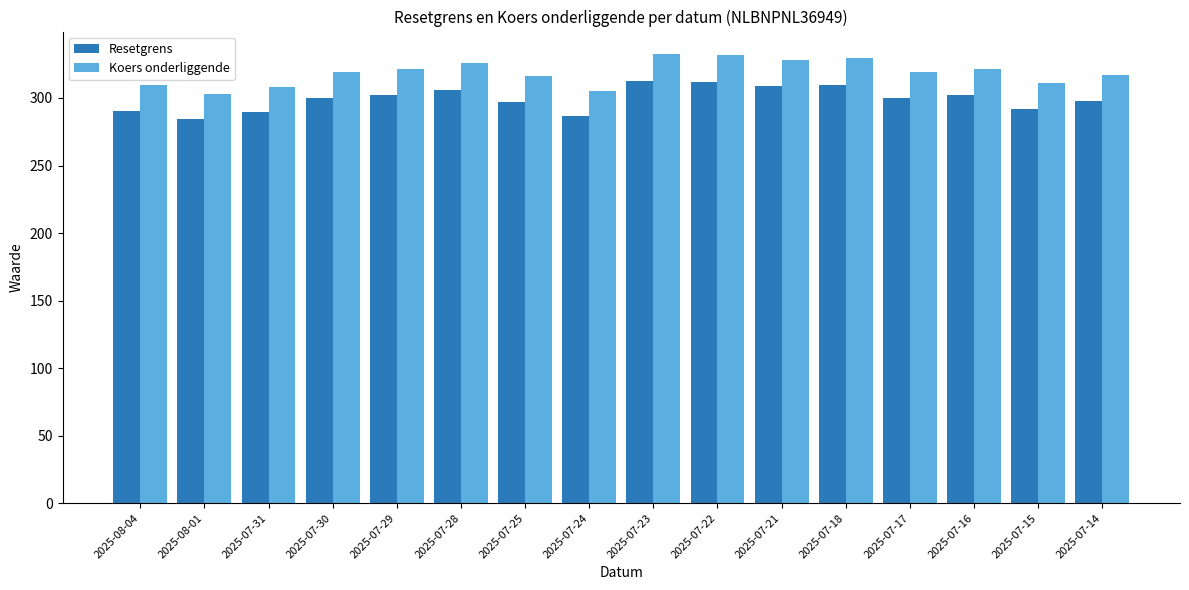

What is the label of the 16th bar from the right?

2025-08-04